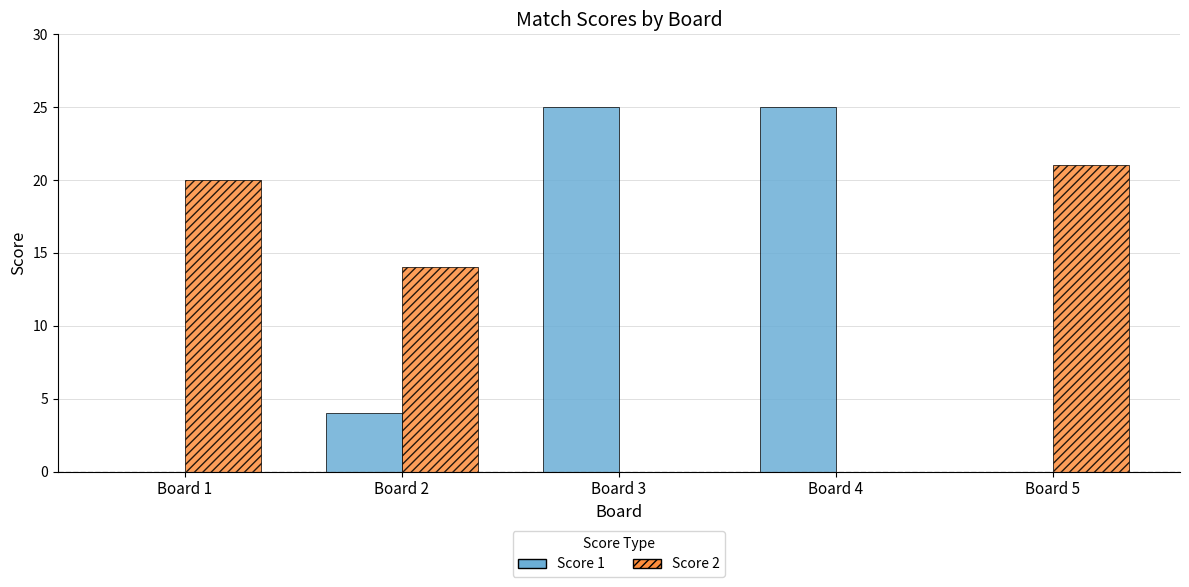

At which label does Score 2 reach its peak?

Board 5